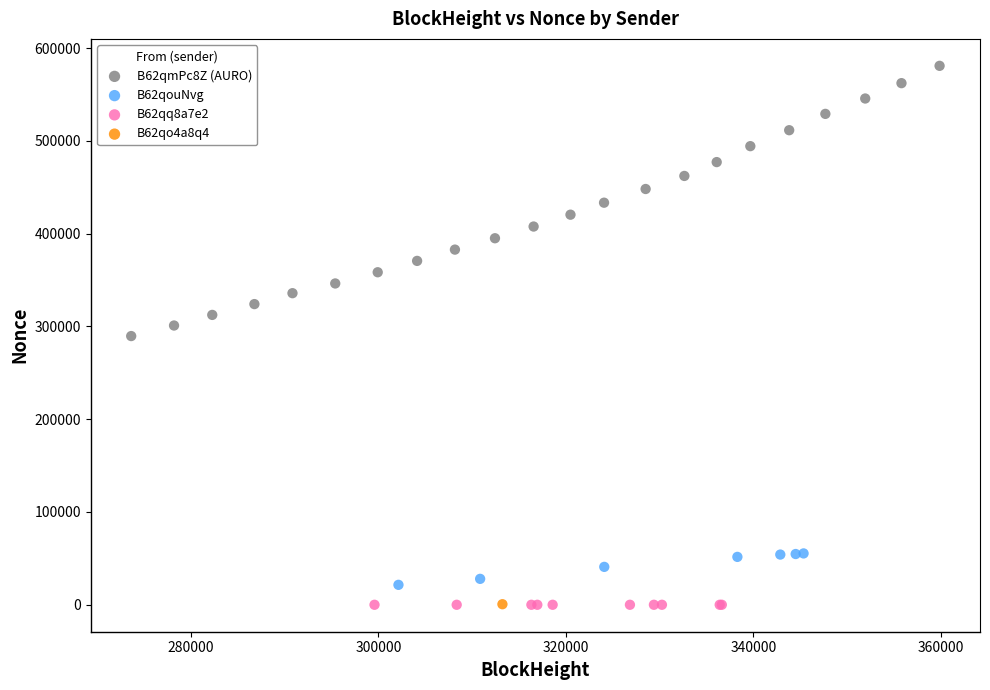

What are all the series names shown in the legend?

B62qmPc8Z (AURO), B62qouNvg, B62qq8a7e2, B62qo4a8q4